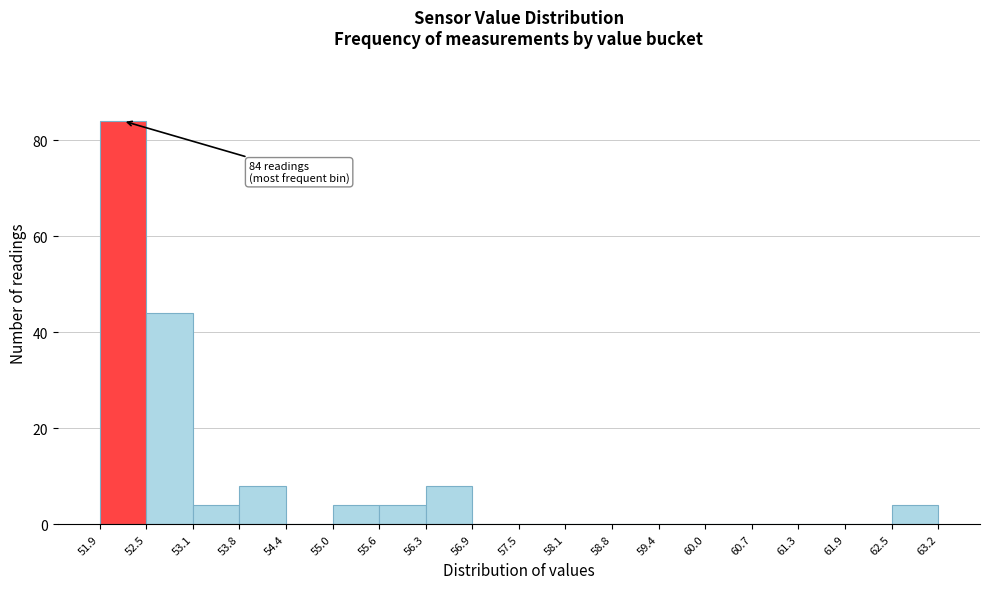

Which range on the x-axis has the tallest bar?

51.9 to 52.5